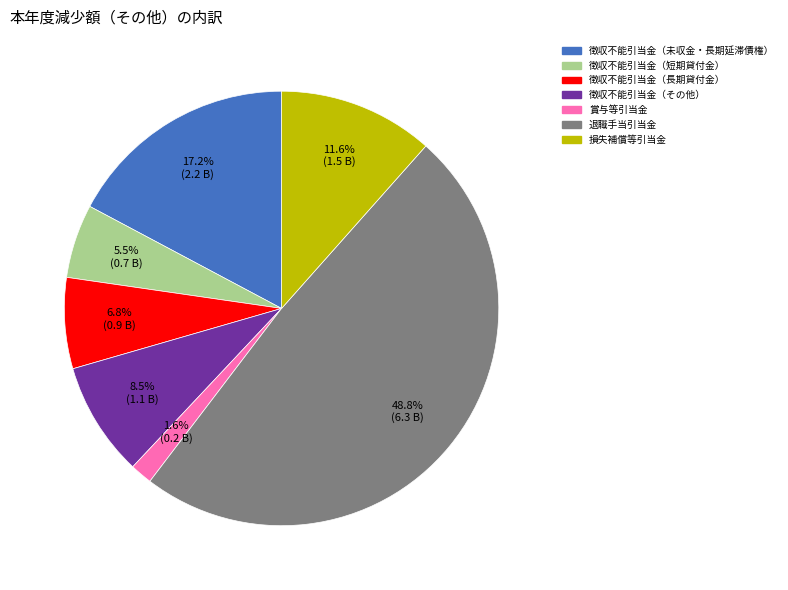

Is there any slice that represents more than half of the pie?

No